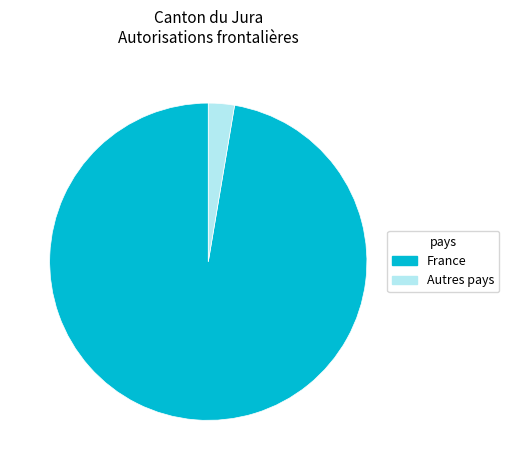

Which has a higher value, Autres pays or France?

France